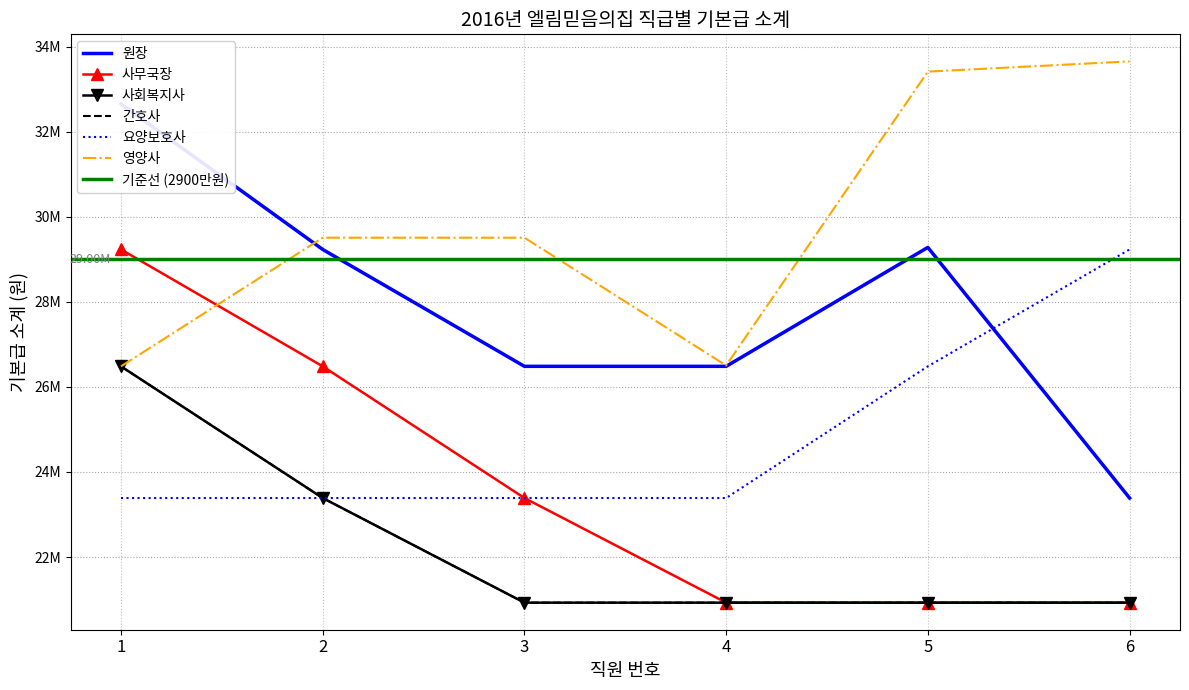

At how many categories does at least one series exceed 32517930?

3